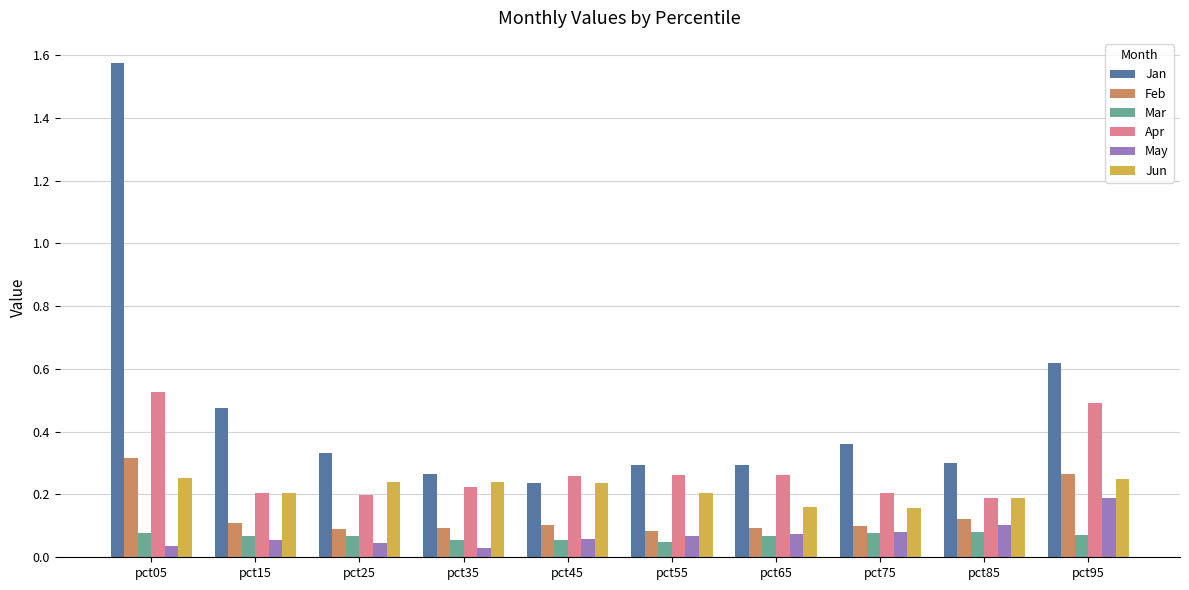

How many Feb values are between 0 and 1?

10